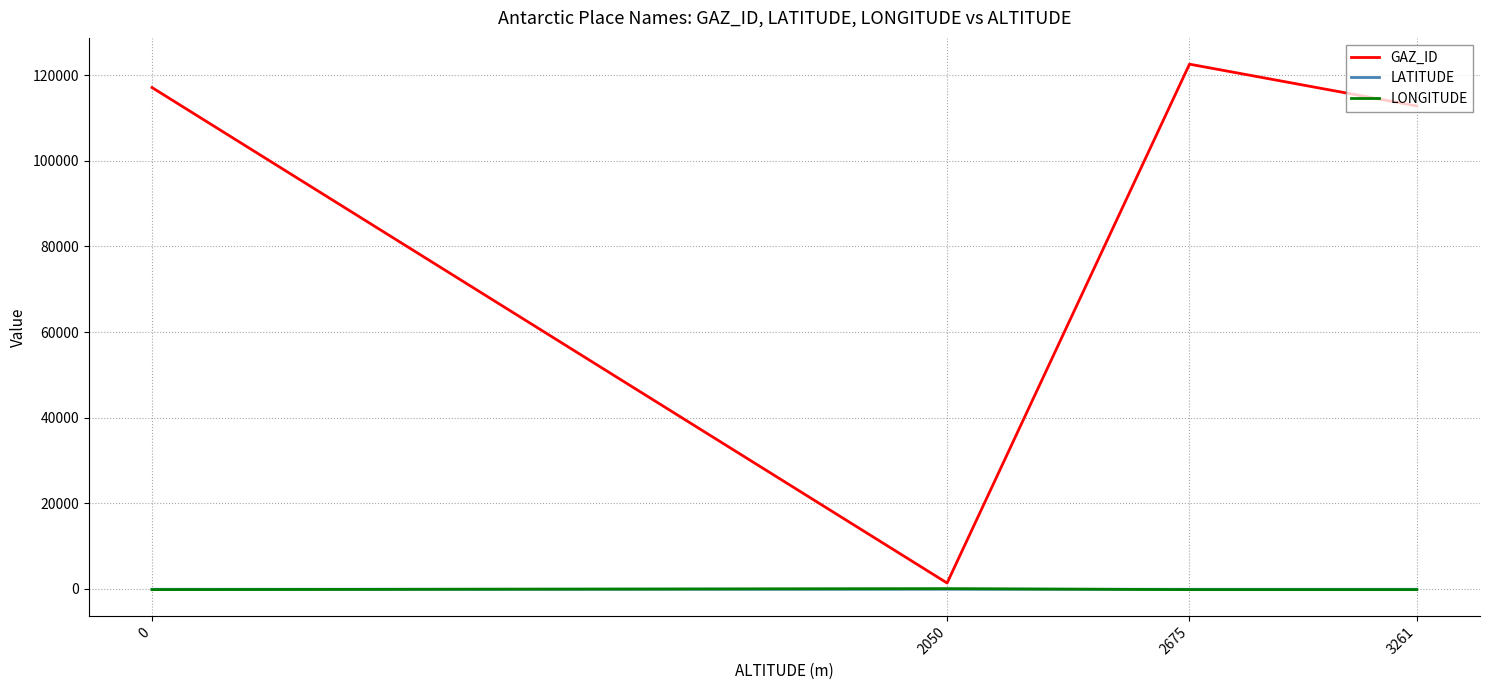

True or false: LATITUDE has more than 1 interior local peaks.

False